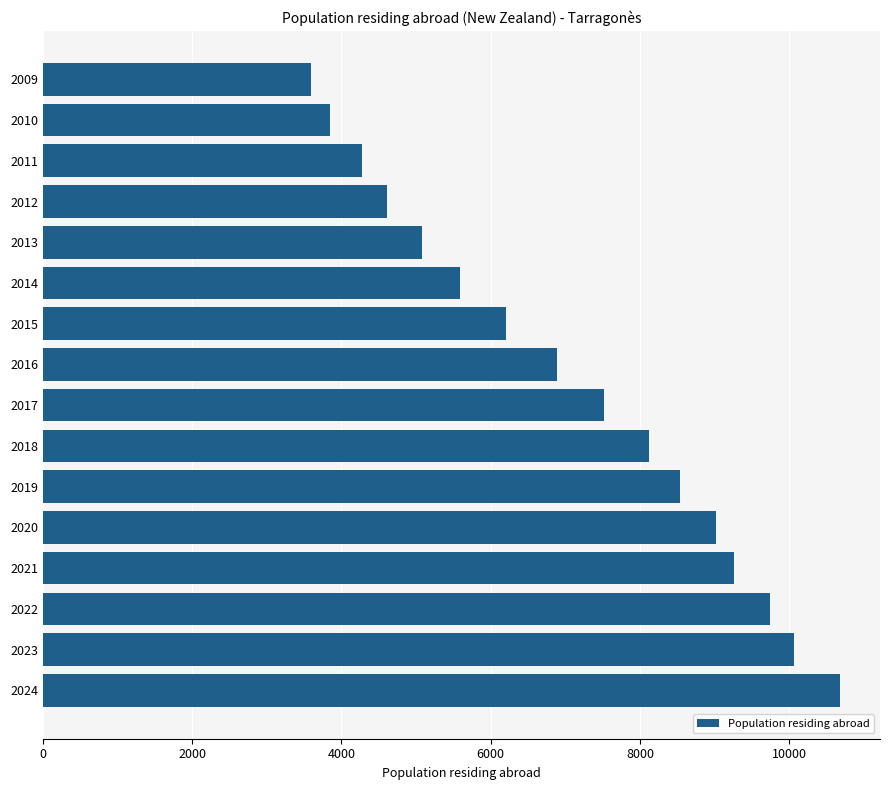

What is the minimum value shown in the chart?

3595